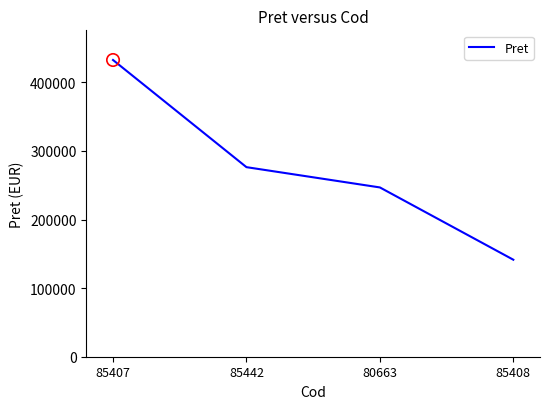

Between 85408 and 85407, which is larger?

85407